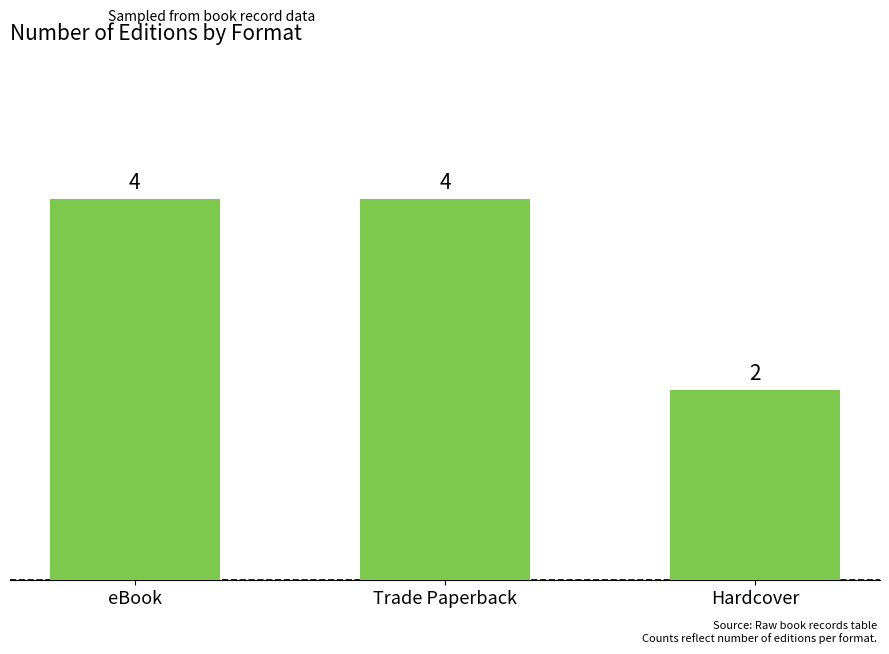

What is the ratio of the value at eBook to the value at Hardcover?

2.0